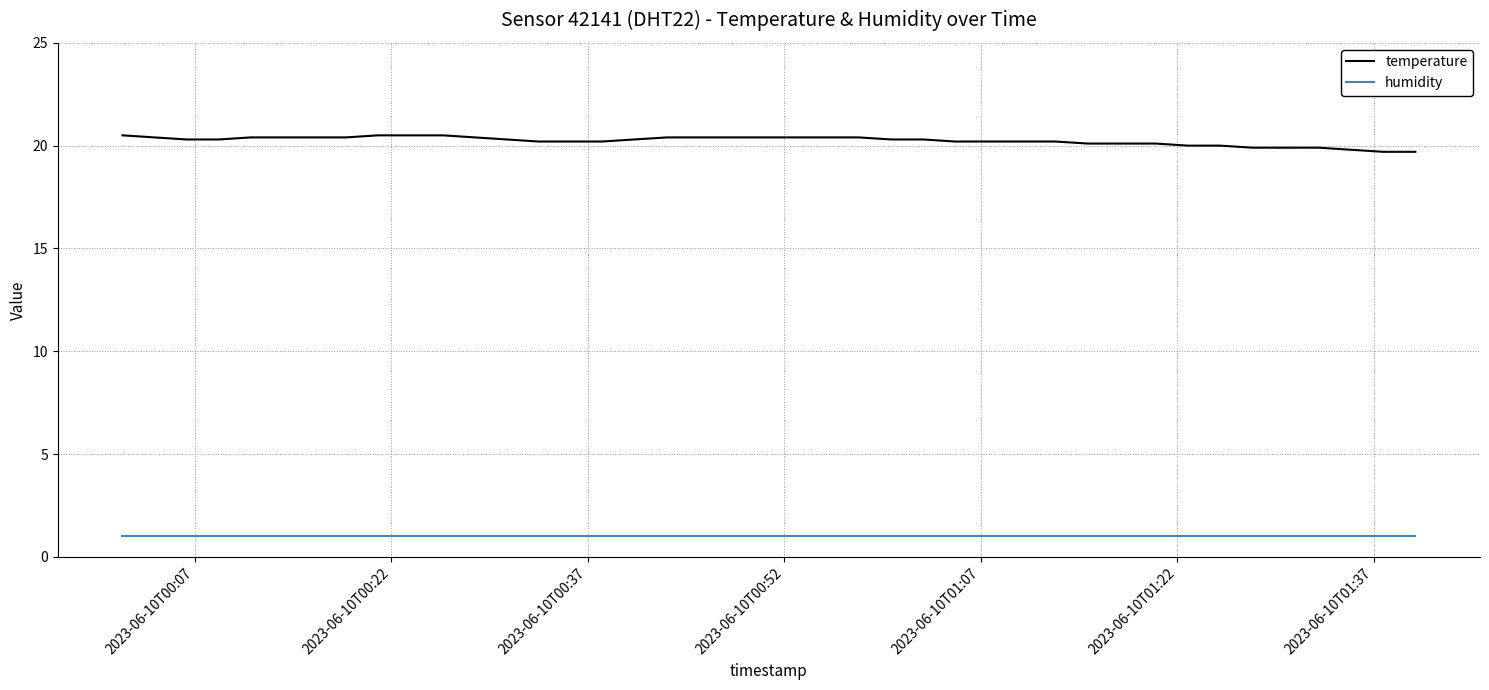

What is the difference between the maximum and minimum values in the temperature series?

0.8